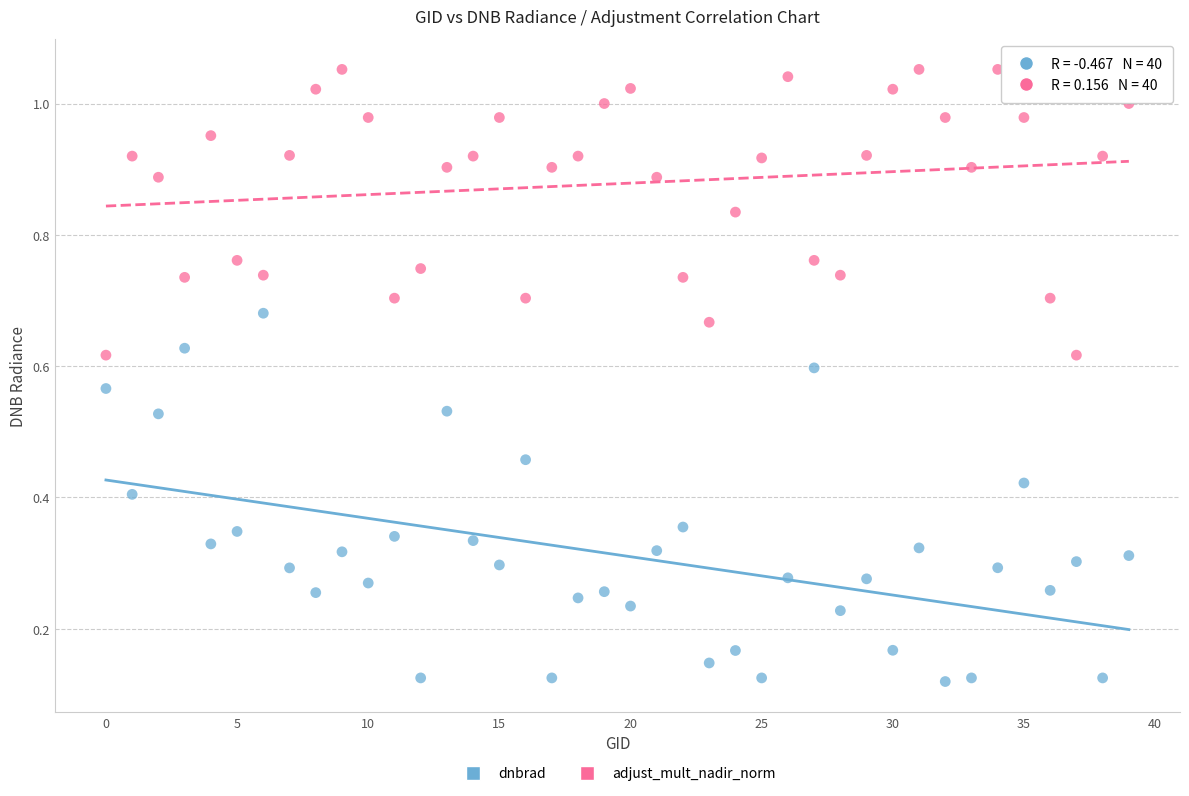

Which series has the largest Y range (max minus min)?

dnbrad